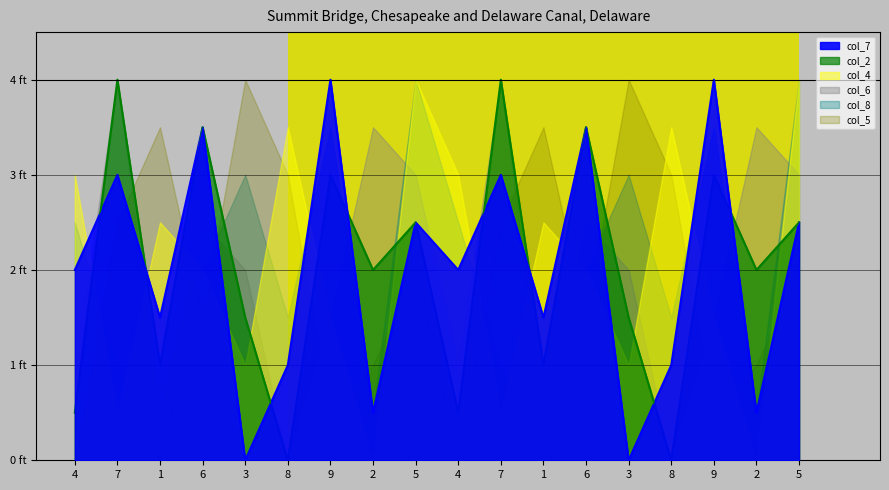

What are all the series names shown in the legend?

col_7, col_2, col_4, col_6, col_8, col_5